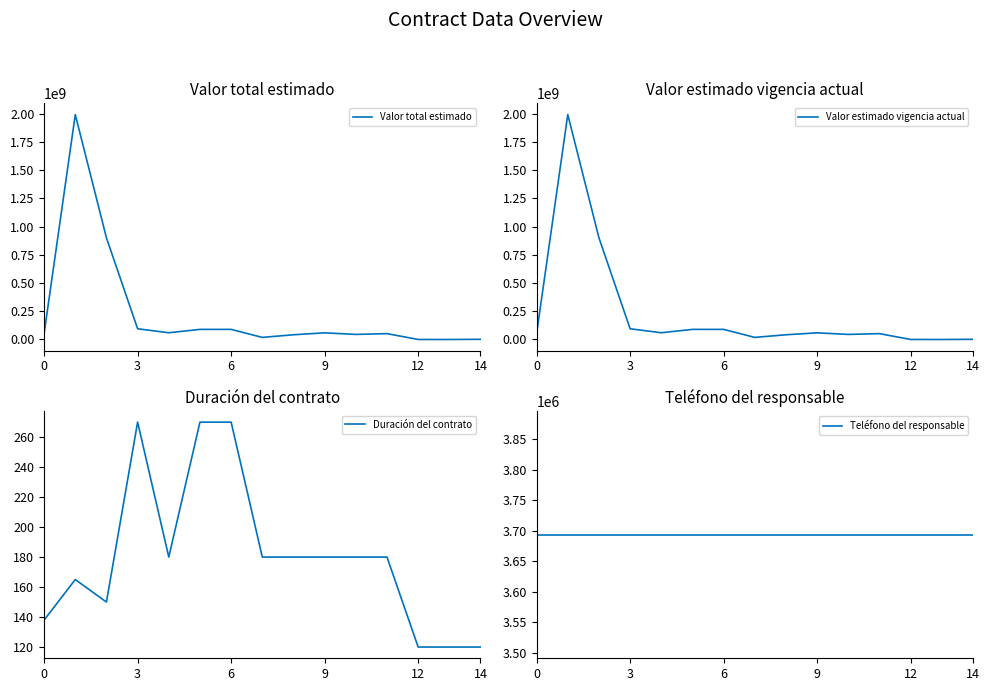

Does the chart display data point markers on the line(s)?

No